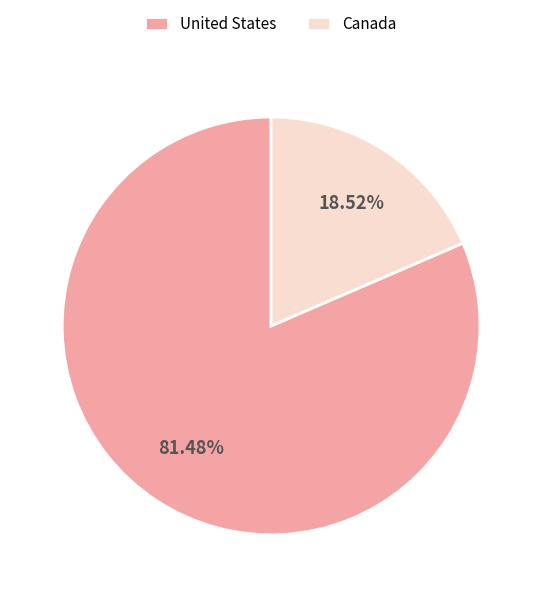

The United States slice represents 81% of the pie. True or false?

True